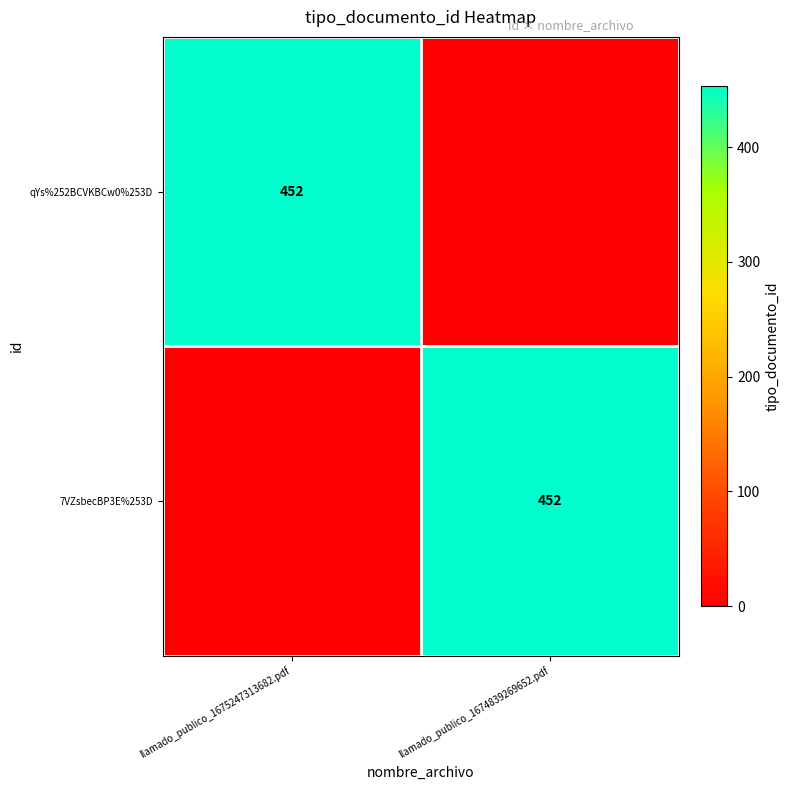

The value of 7VZsbecBP3E%253D at llamado_publico_1674839269652.pdf is 452. True or false?

True